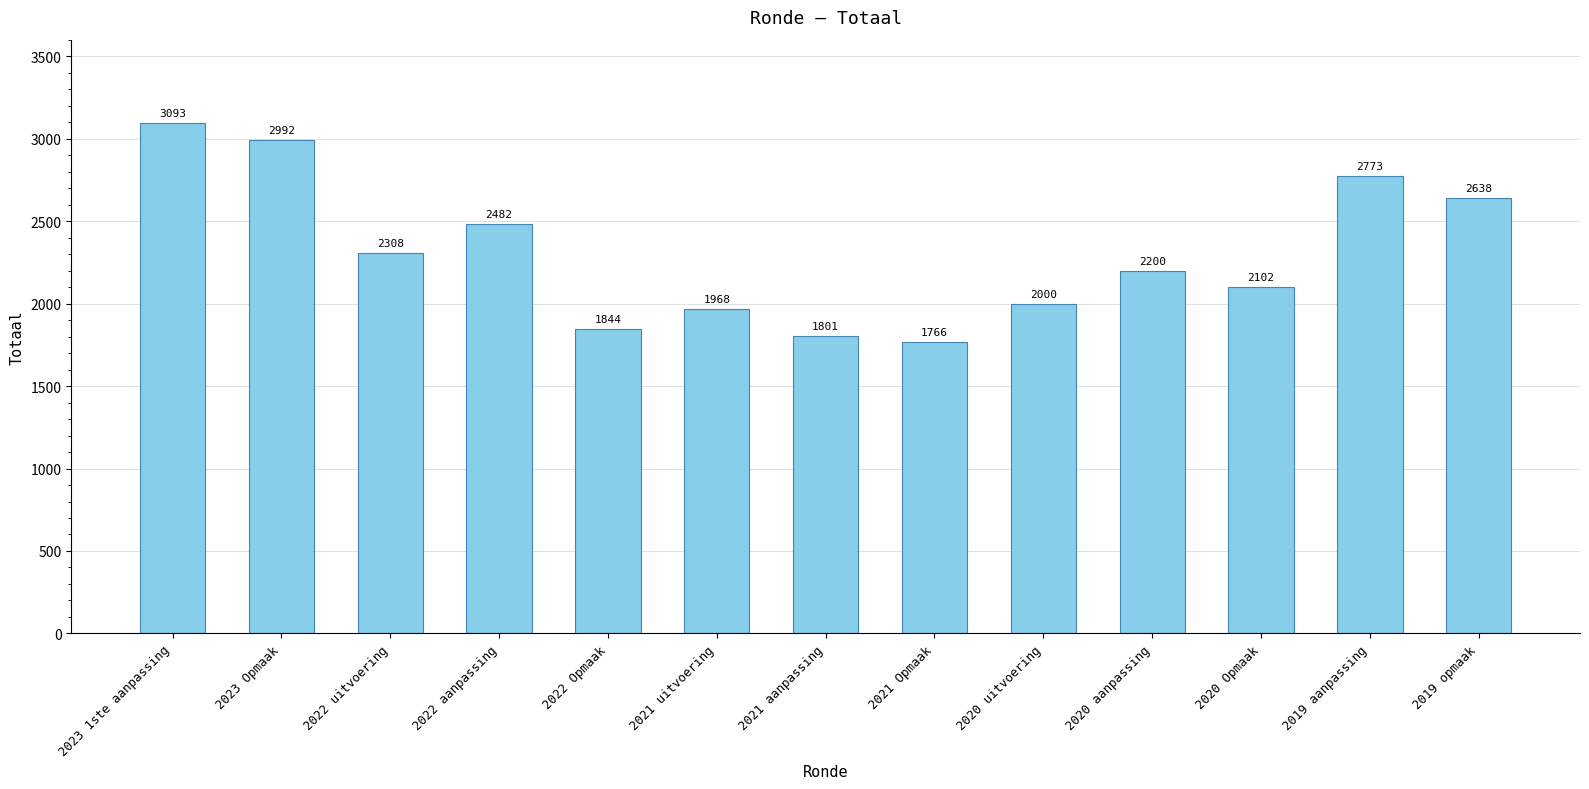

Reading right to left, extract all data points from this chart.

2019 opmaak=2638	2019 aanpassing=2773	2020 Opmaak=2102	2020 aanpassing=2200	2020 uitvoering=2000	2021 Opmaak=1766	2021 aanpassing=1801	2021 uitvoering=1968	2022 Opmaak=1844	2022 aanpassing=2482	2022 uitvoering=2308	2023 Opmaak=2992	2023 1ste aanpassing=3093